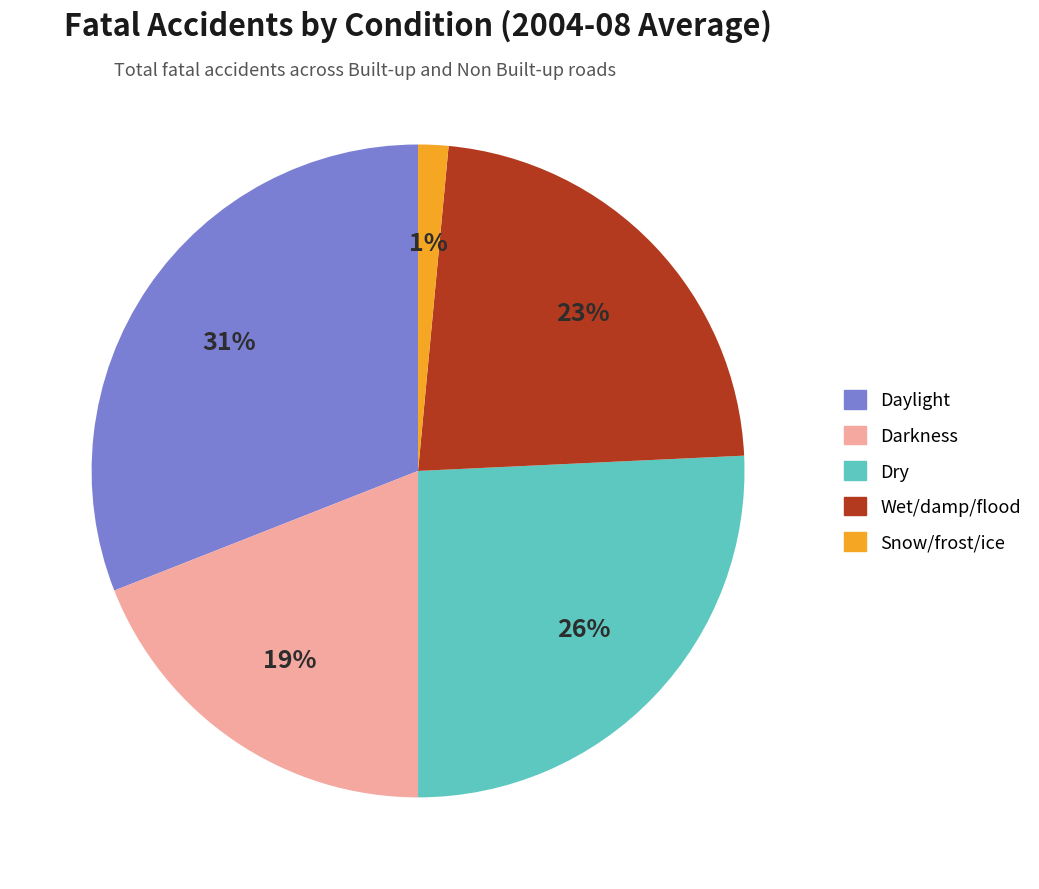

What is the largest slice in the pie chart?

Daylight